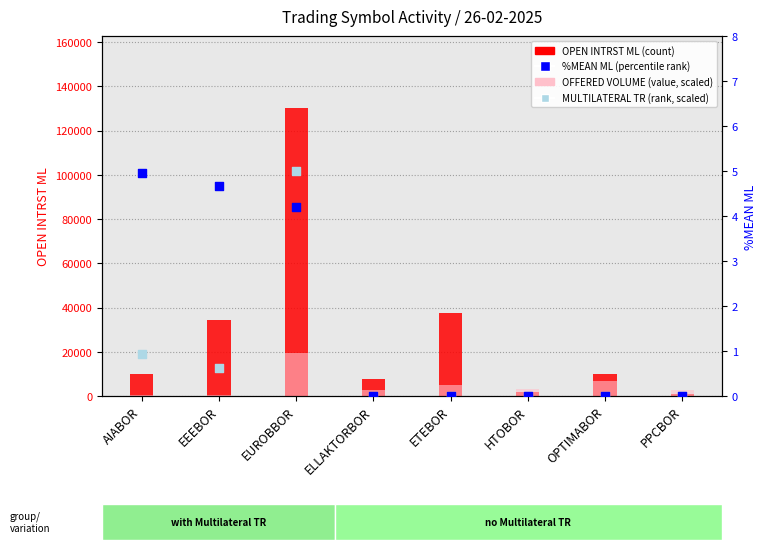

Which series has the largest total across all categories?

OPEN INTRST ML (count)